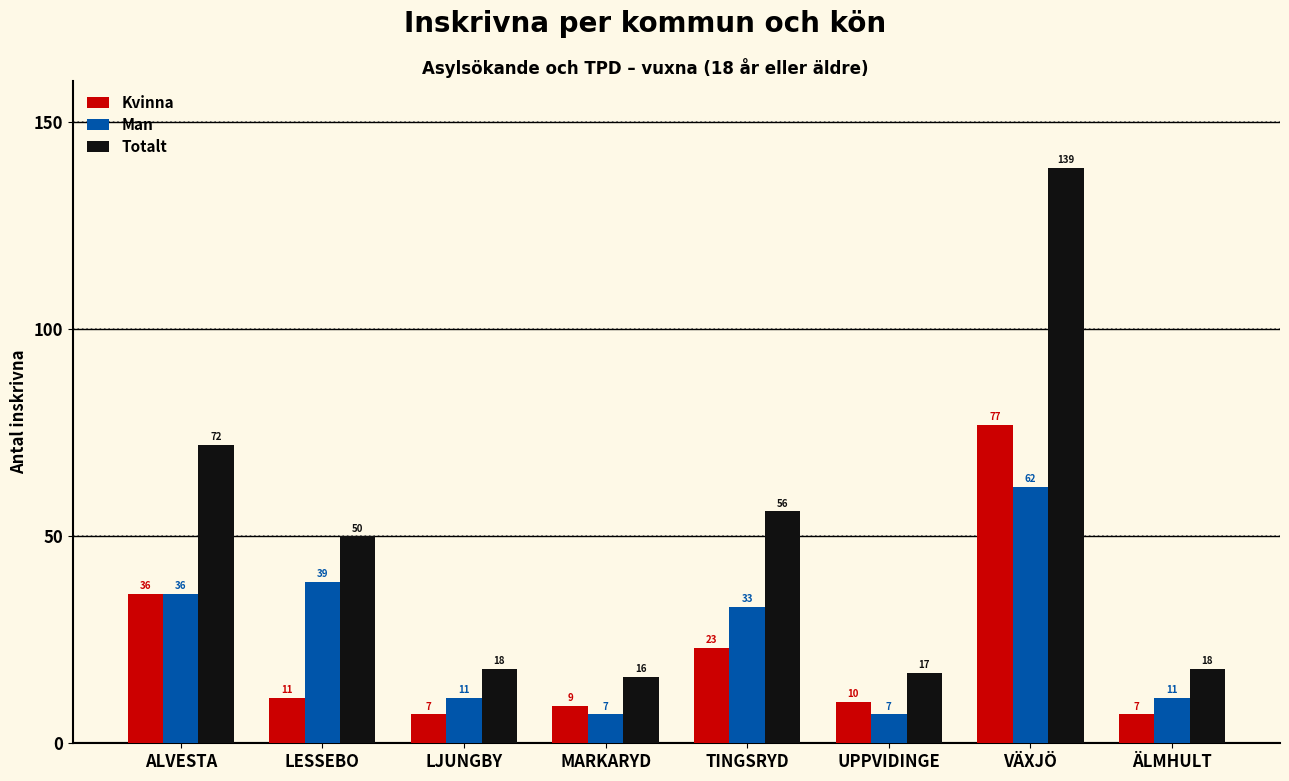

What is the smallest value displayed?

7